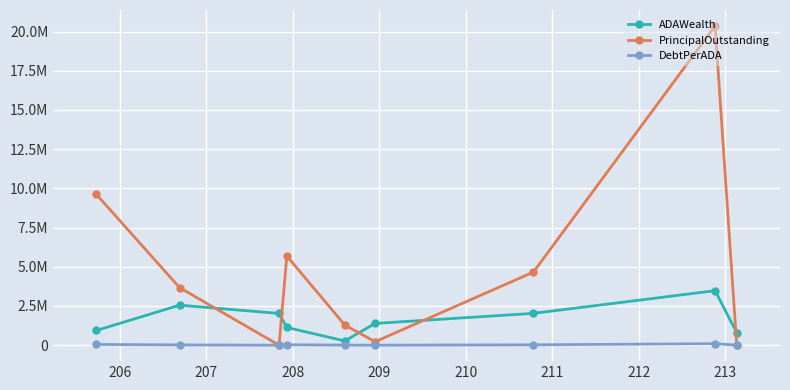

True or false: DebtPerADA and ADAWealth intersect in this chart.

False